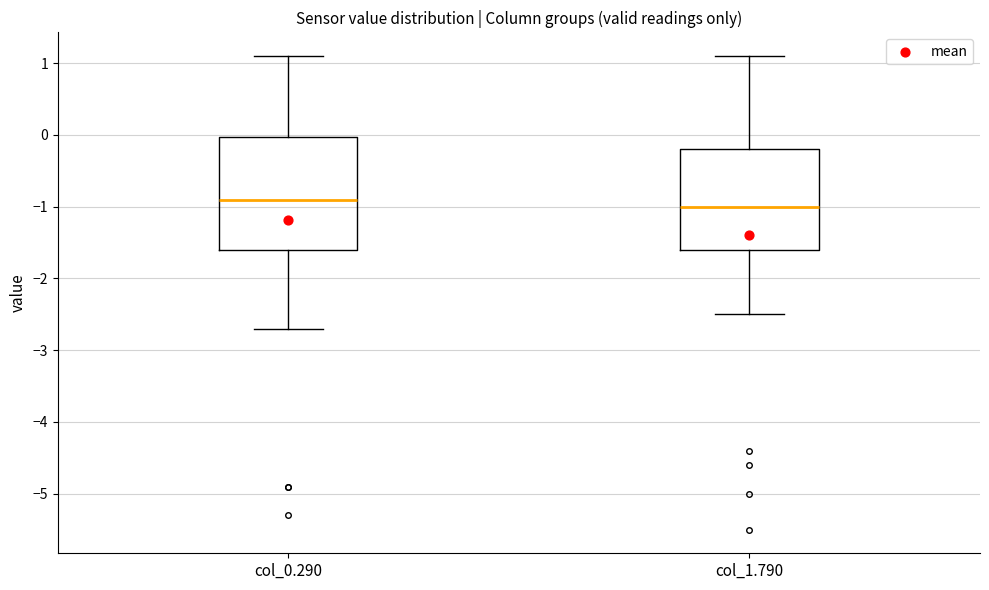

Where does the upper whisker of the box for col_1.790 end on the y-axis? The values are not printed on the chart, so give them approximately, as read against the axis.

1.1